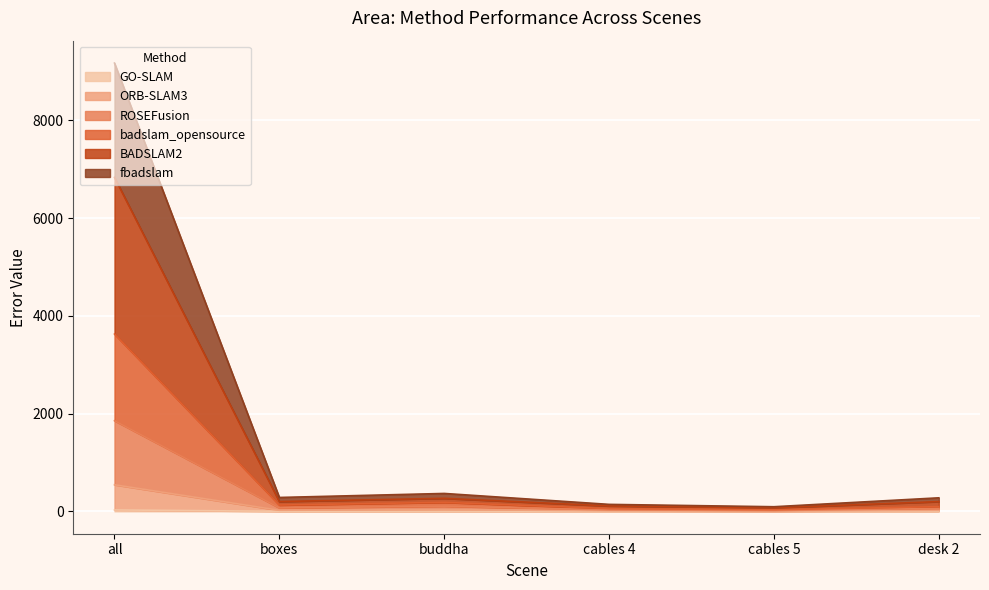

How many interior local peaks does the badslam_opensource series have?

1